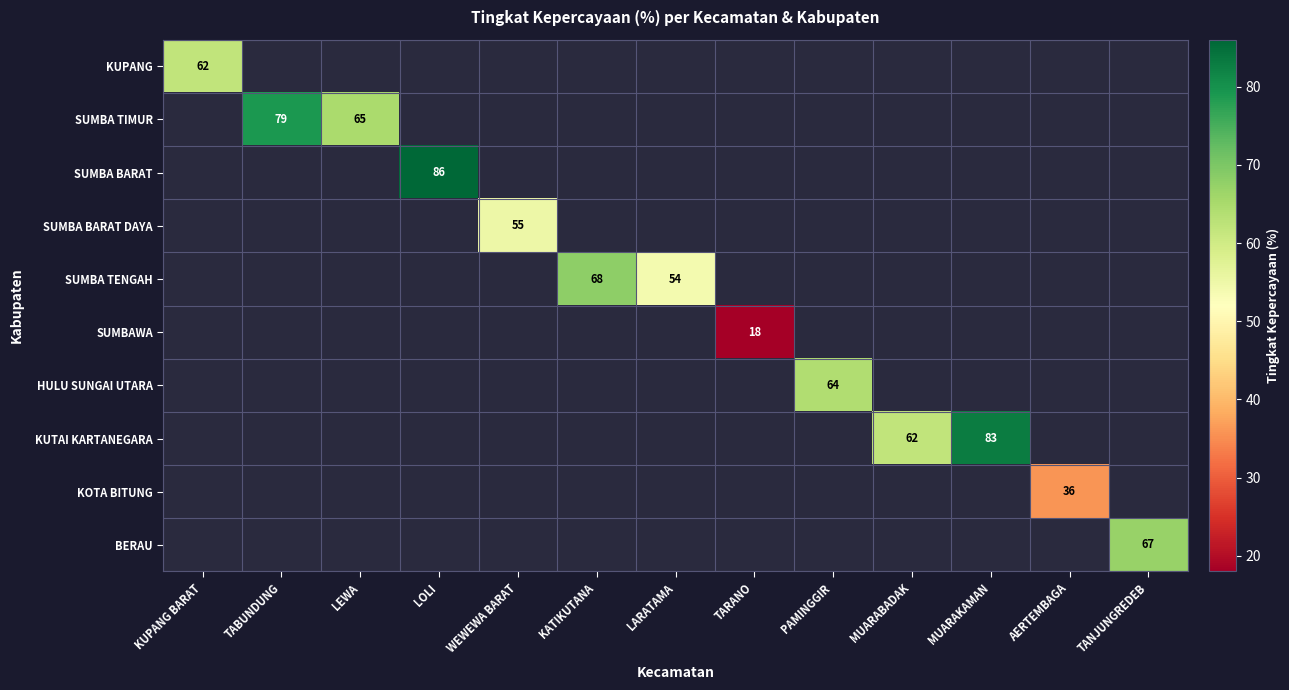

The KUTAI KARTANEGARA series shows 18 at MUARABADAK. True or false?

False